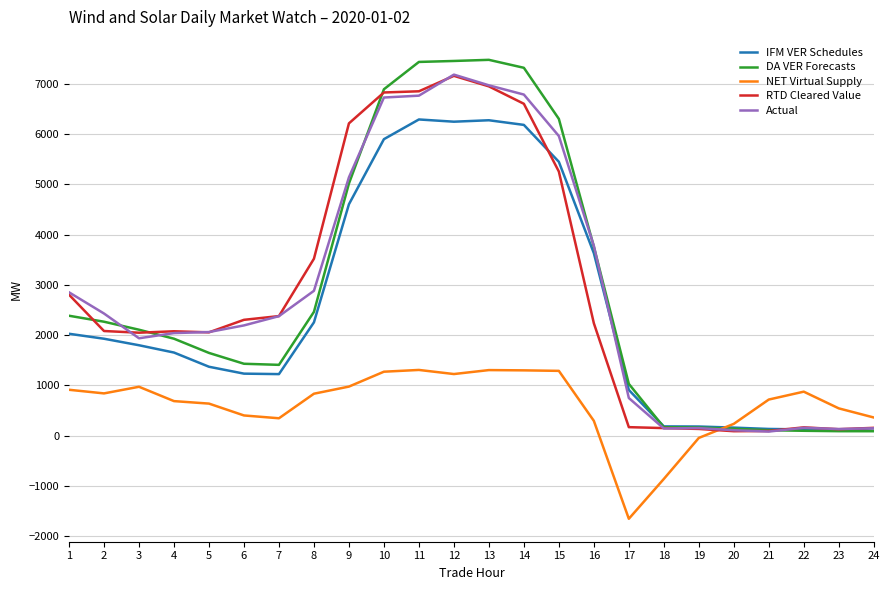

Which series has the largest range (max minus min)?

DA VER Forecasts